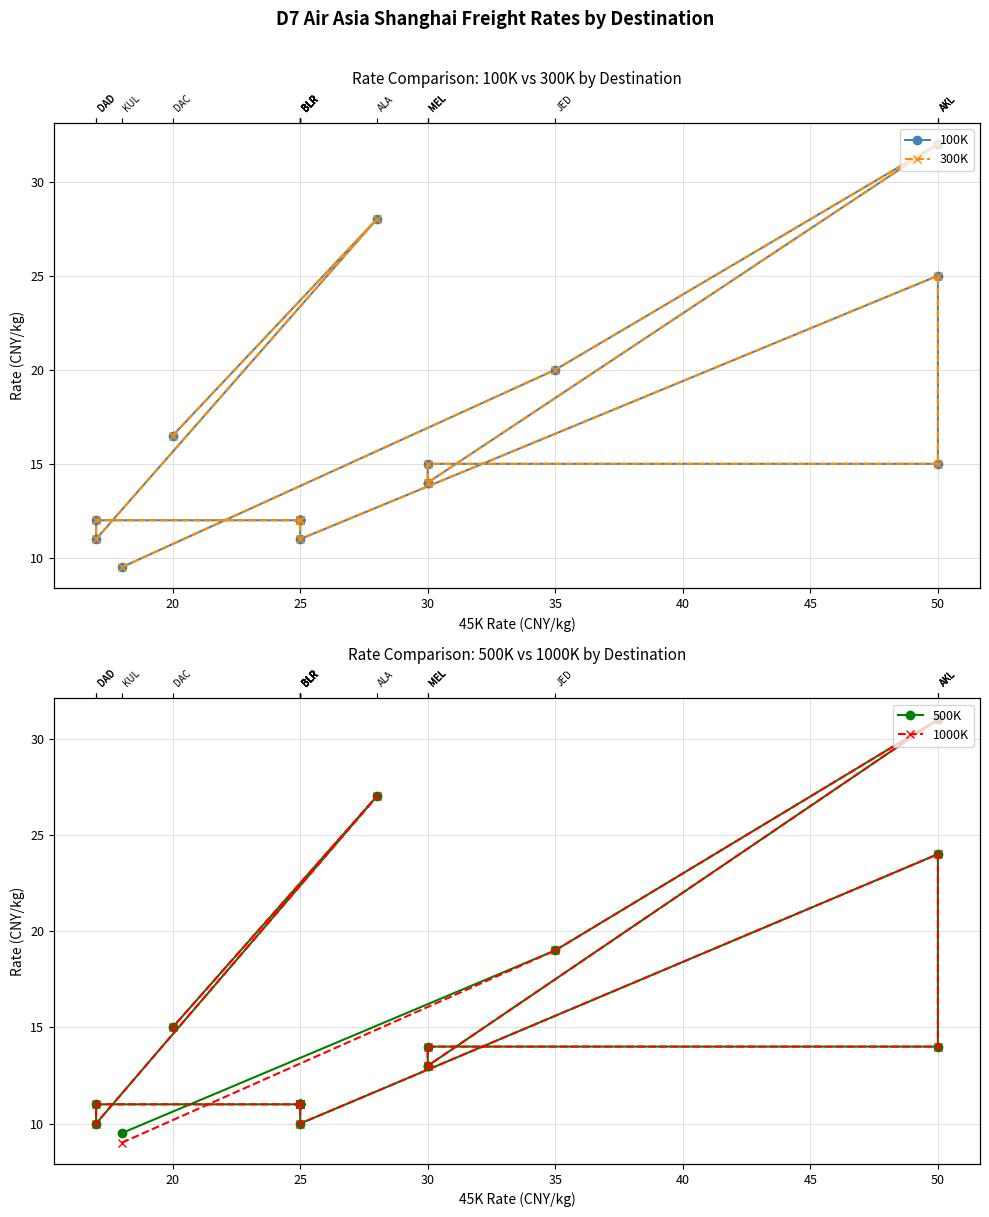

Is this an area chart (filled region under the line)?

No